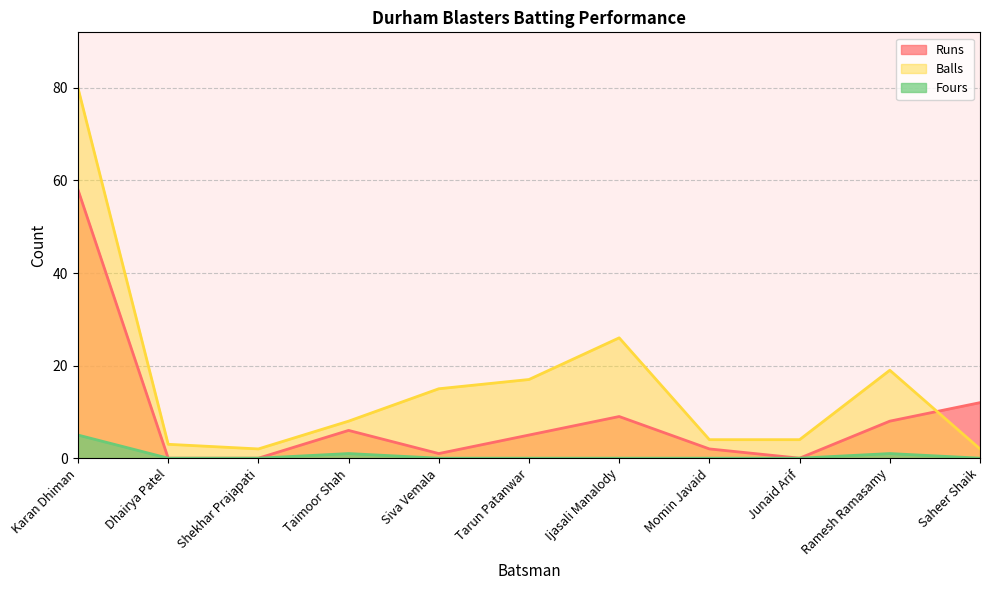

What is the minimum value for Balls?

2